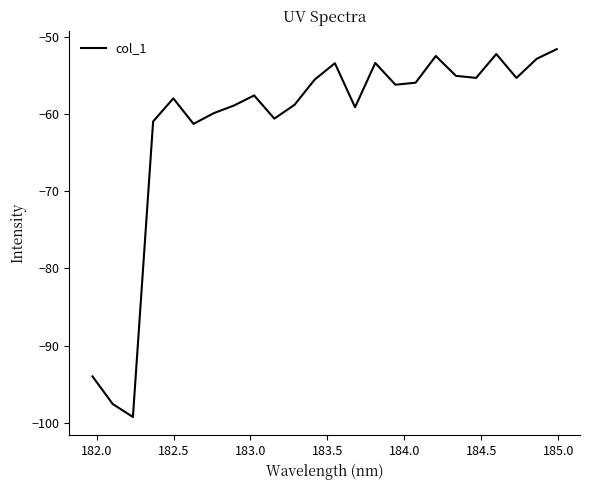

What is the smallest value displayed?

-99.3